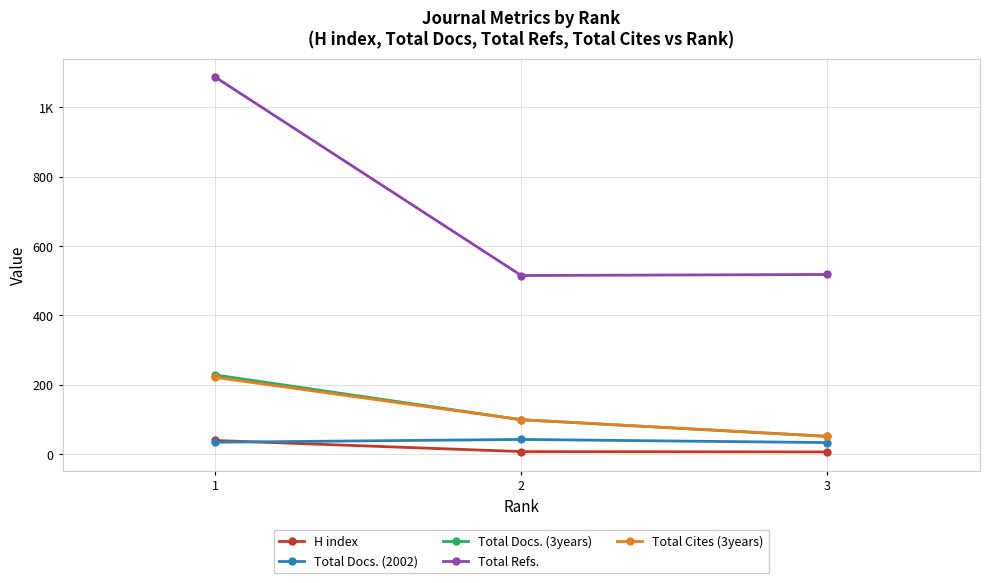

What is the average value of the Total Docs. (2002) series?

36